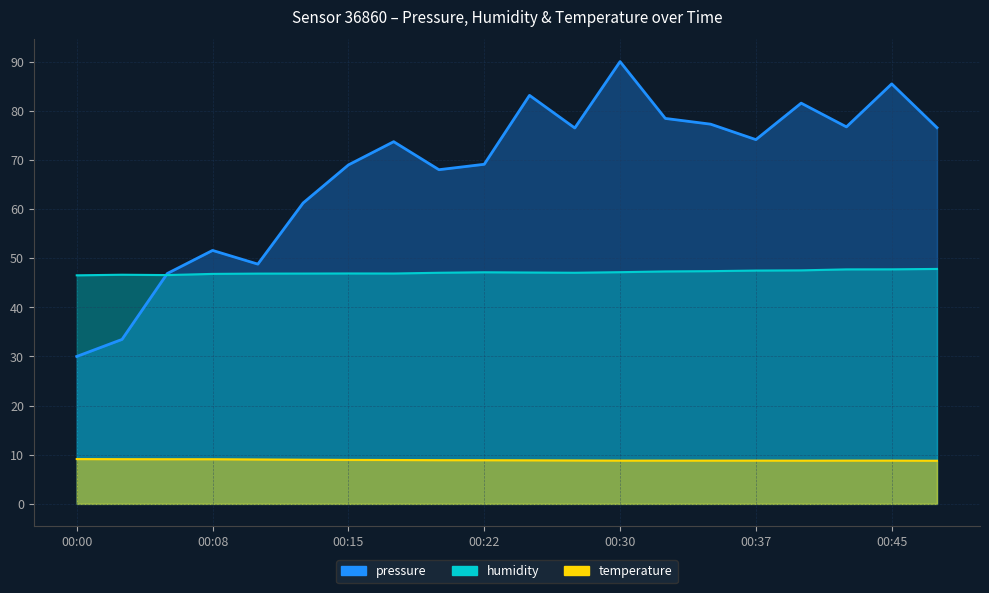

How many interior local valleys does the temperature series have?

1